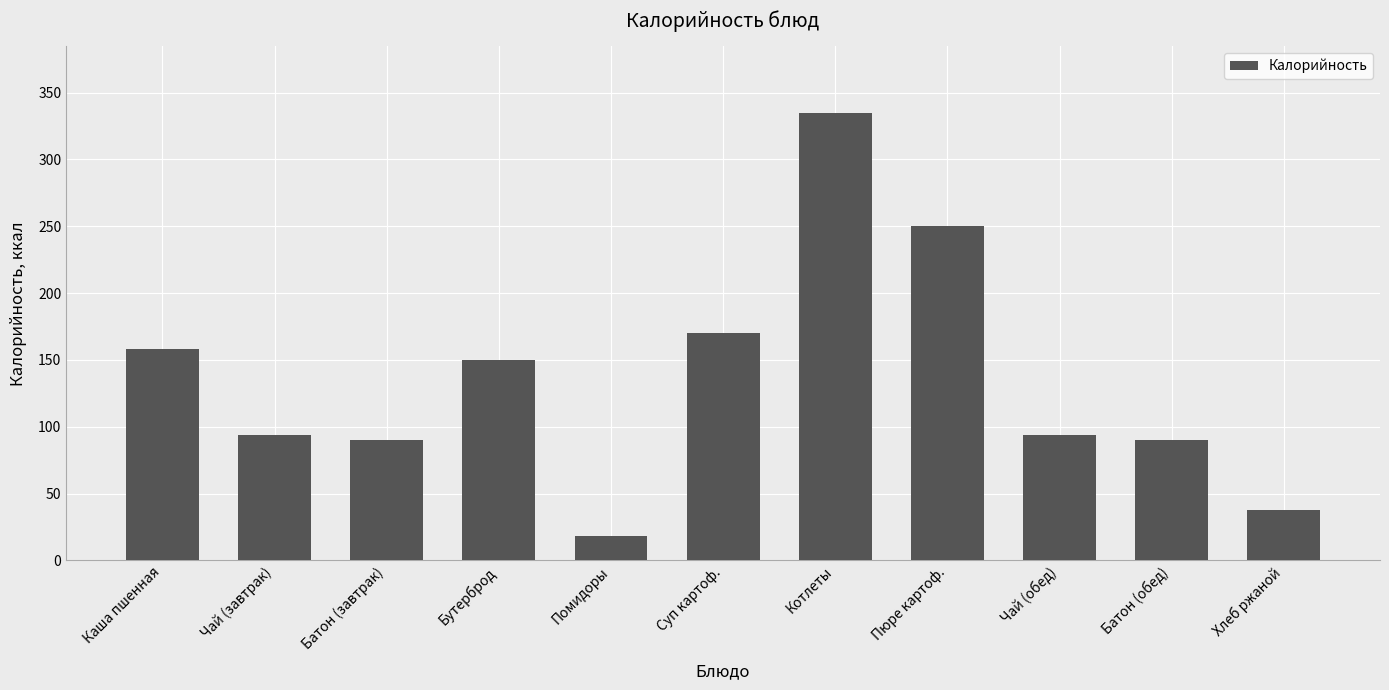

At which label is the value closest to 176?

Суп картоф.